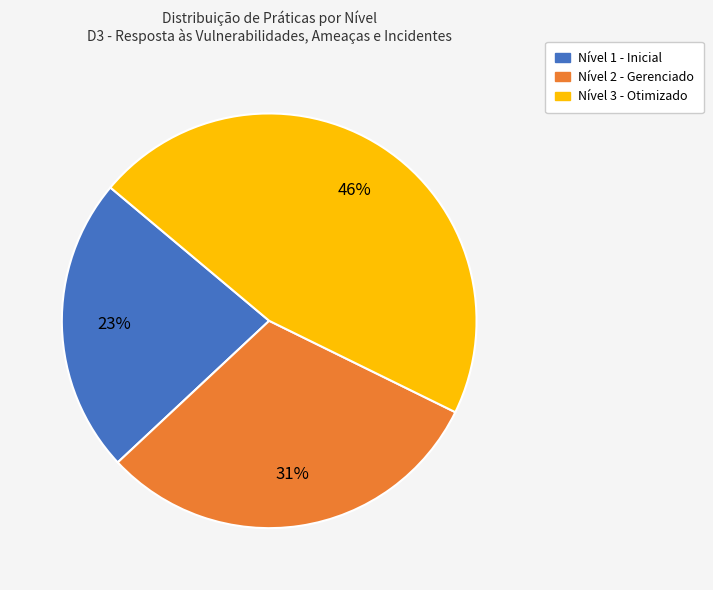

To the nearest percent, what is the combined percentage of Nível 1 - Inicial and Nível 3 - Otimizado?

69%